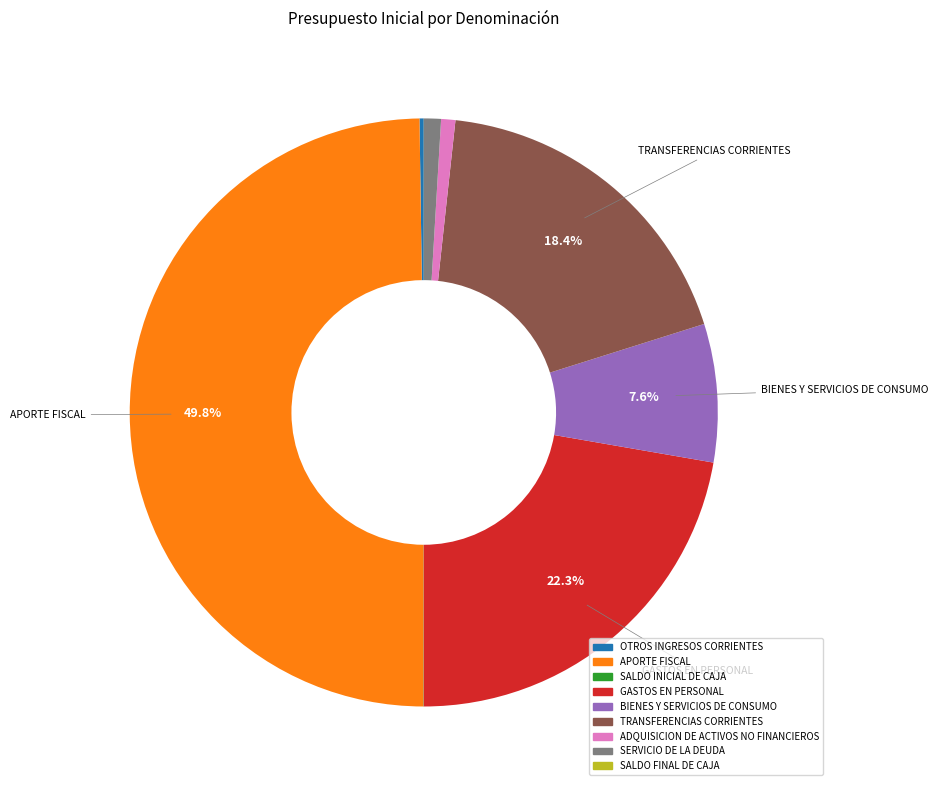

Which category has the biggest portion of the pie?

APORTE FISCAL